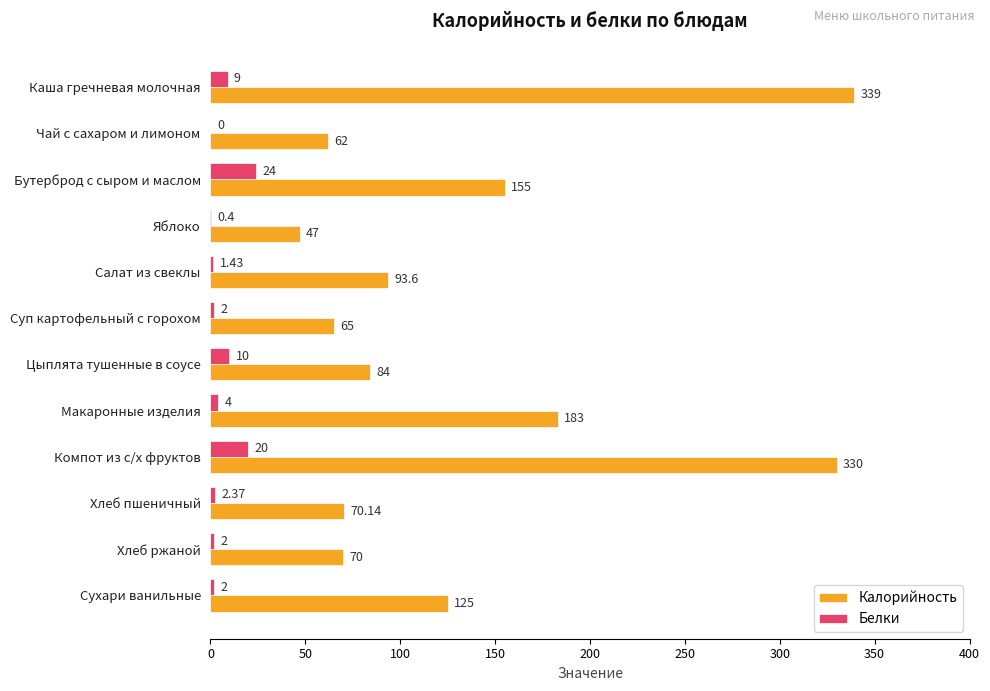

Where is Калорийность nearest to the value 193?

Макаронные изделия